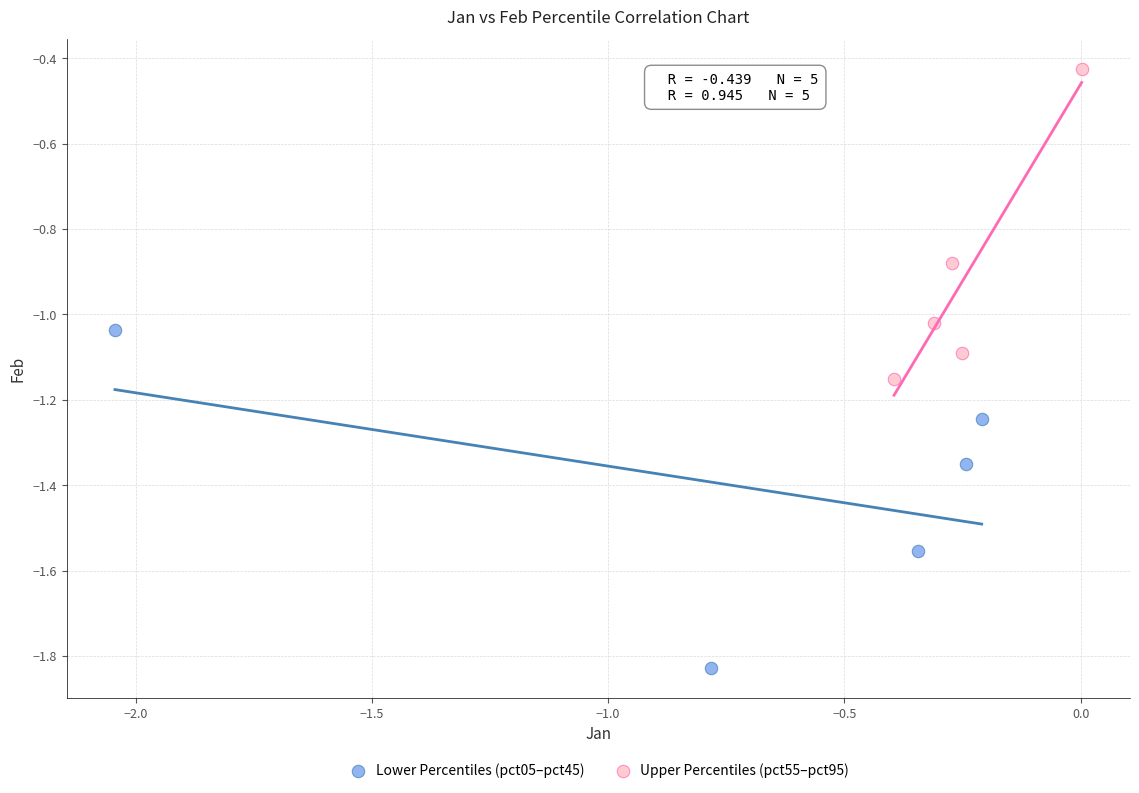

Which series has the largest Y range (max minus min)?

Lower Percentiles (pct05–pct45)